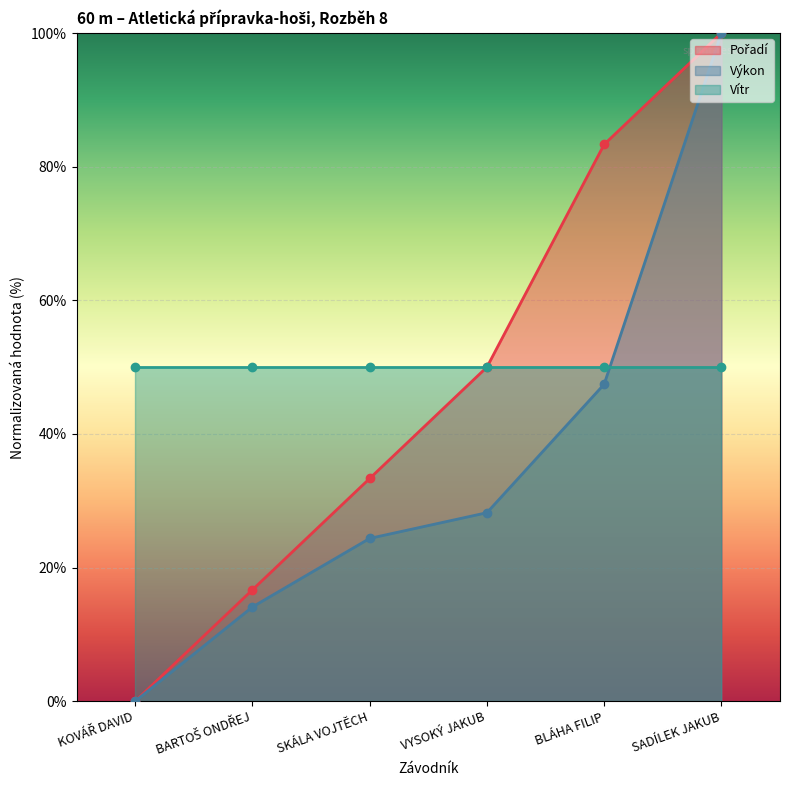

Which category has the lowest value in the Výkon series?

KOVÁŘ DAVID